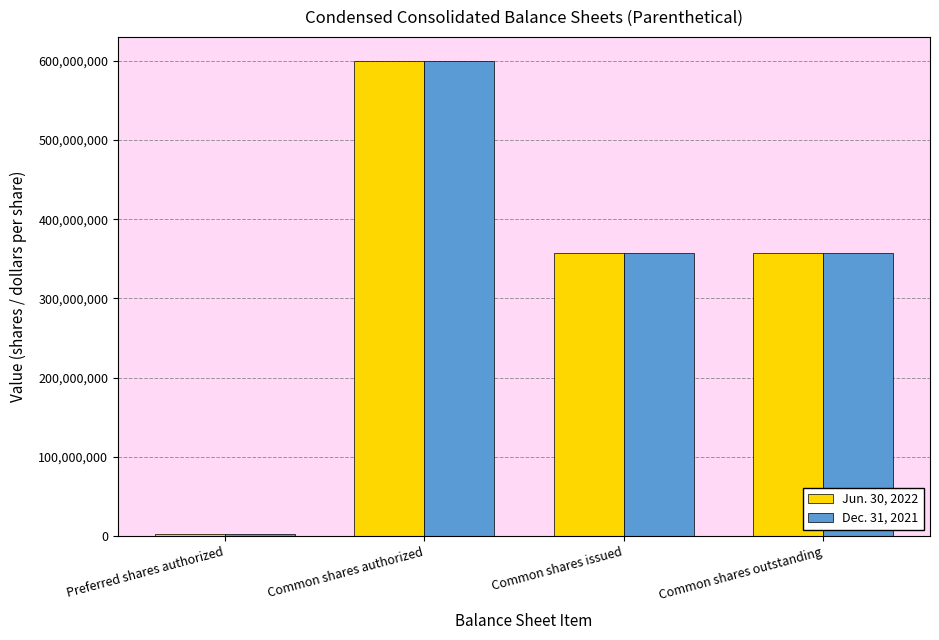

What is the sum of all Dec. 31, 2021 values?

1317900000